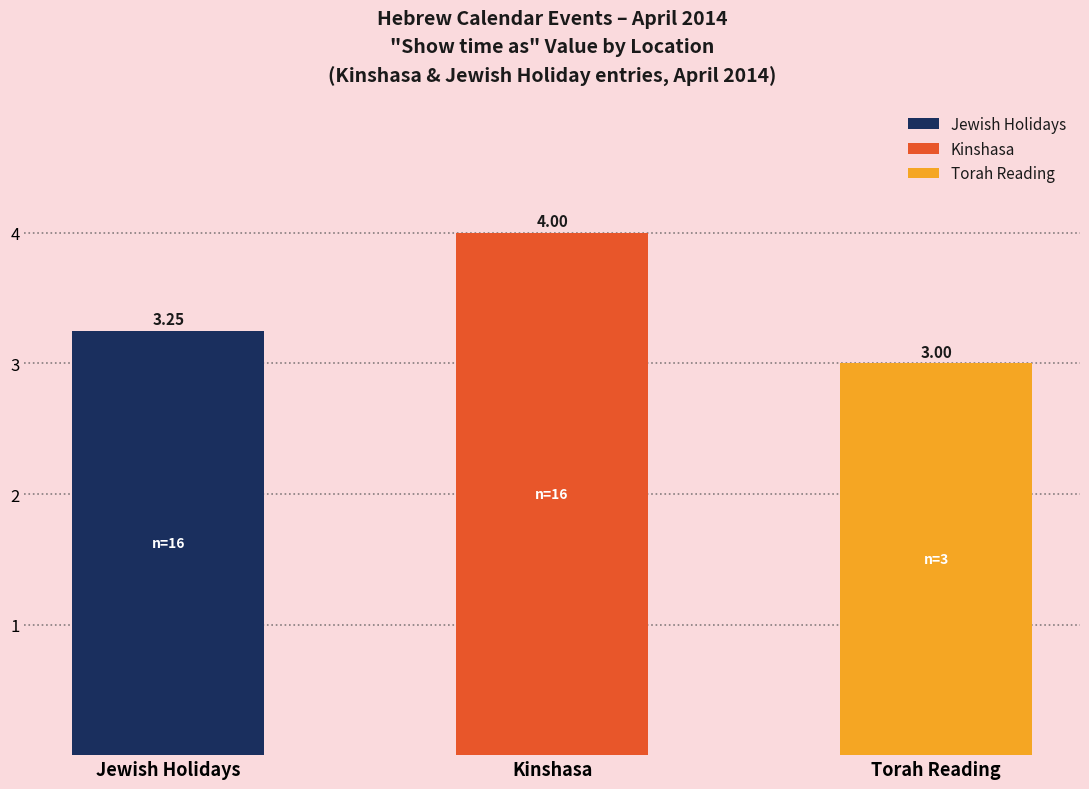

What is the ratio of the value at Torah Reading to the value at Kinshasa?

0.8